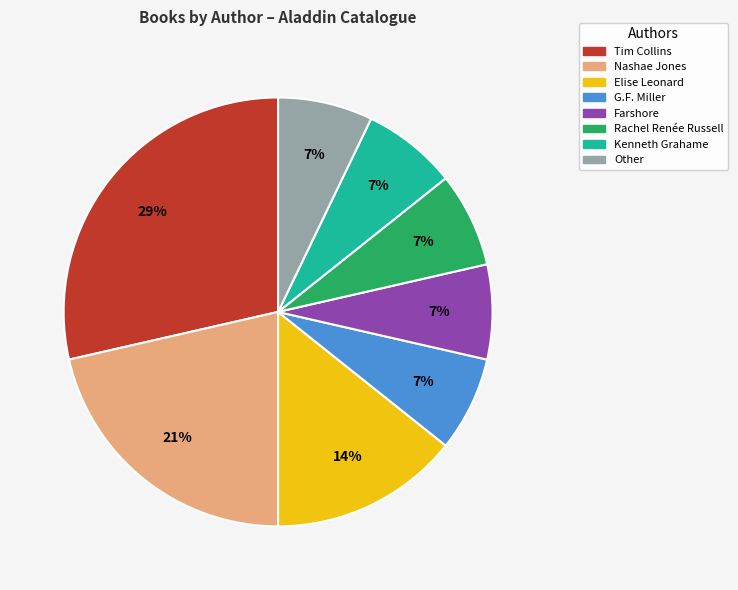

Is there a majority slice in this chart?

No